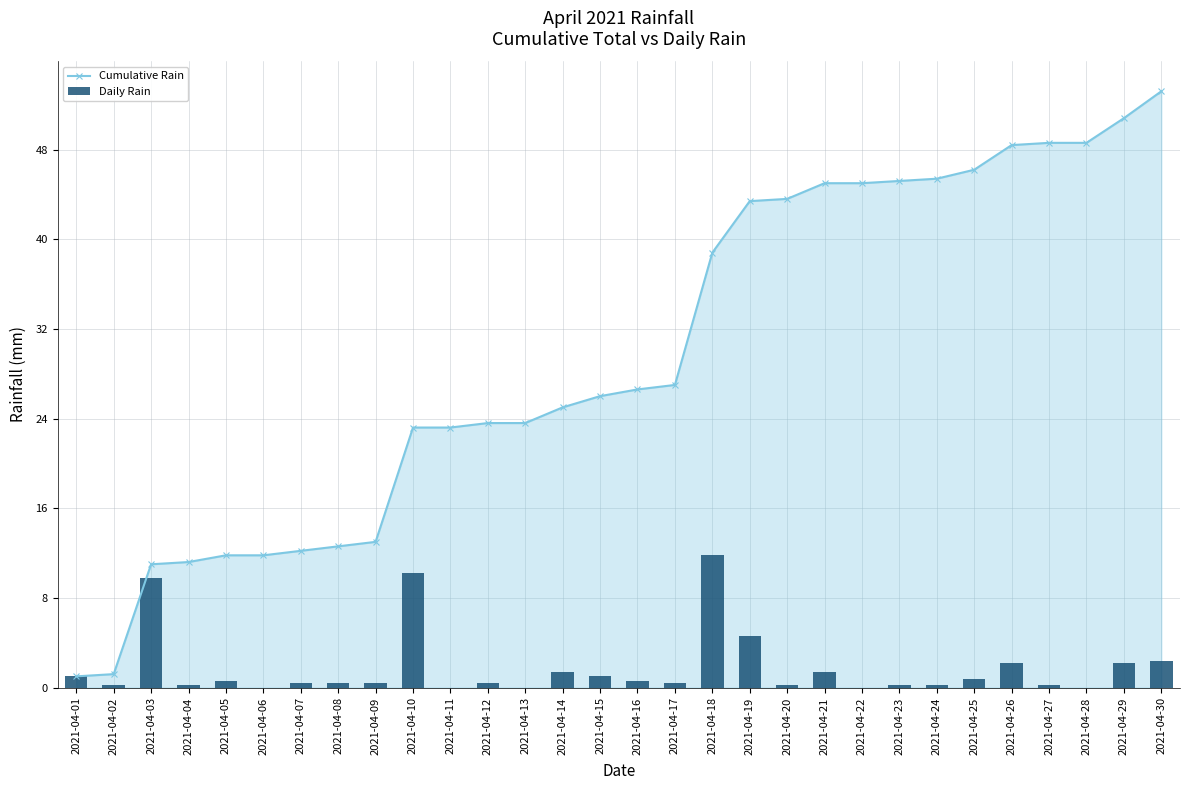

Which category has the highest value across all series?

2021-04-30